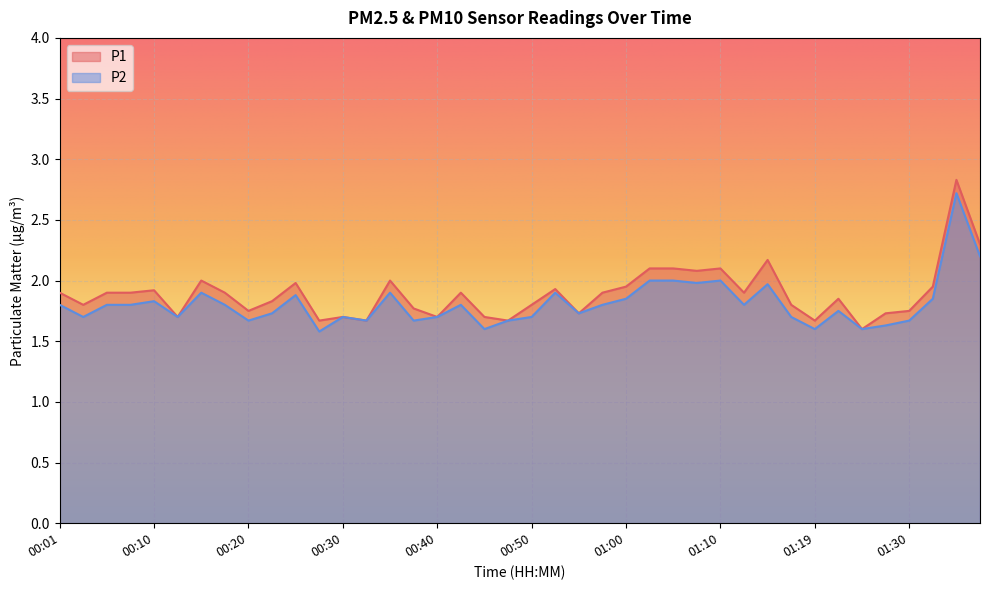

Rank the series by their average value, from highest to lowest.

P1, P2